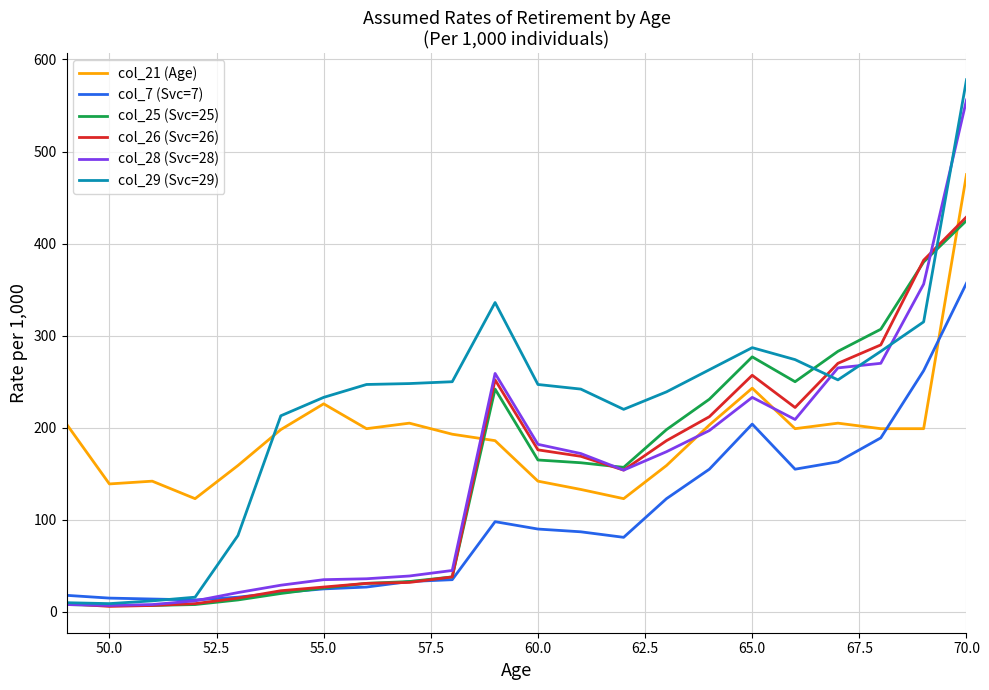

Which series has the largest range (max minus min)?

col_29 (Svc=29)